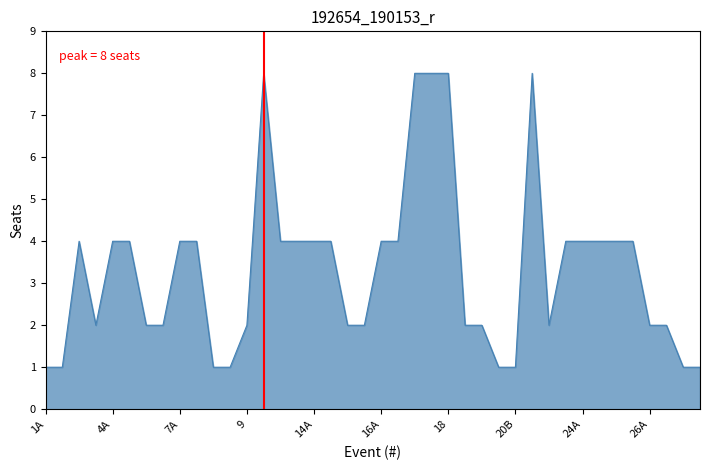

What is the minimum value shown in the chart?

1